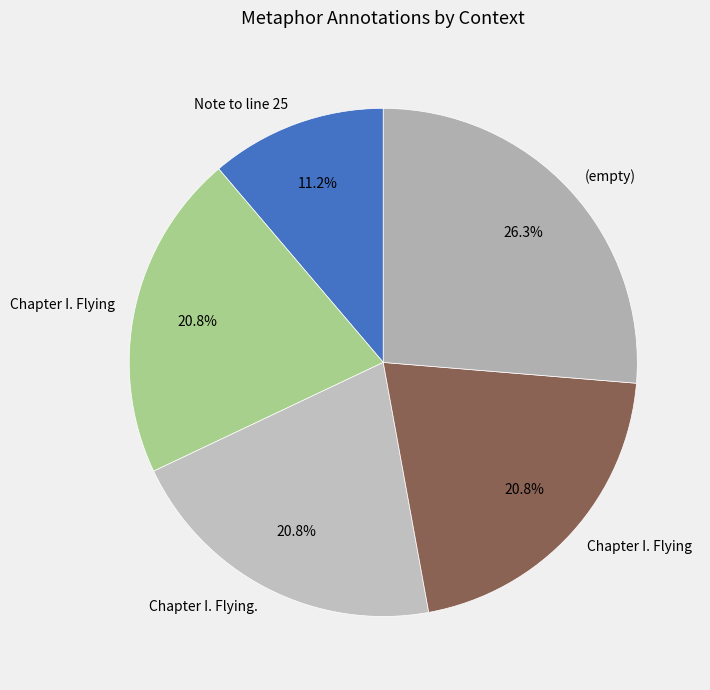

How many slices are in this pie chart?

5